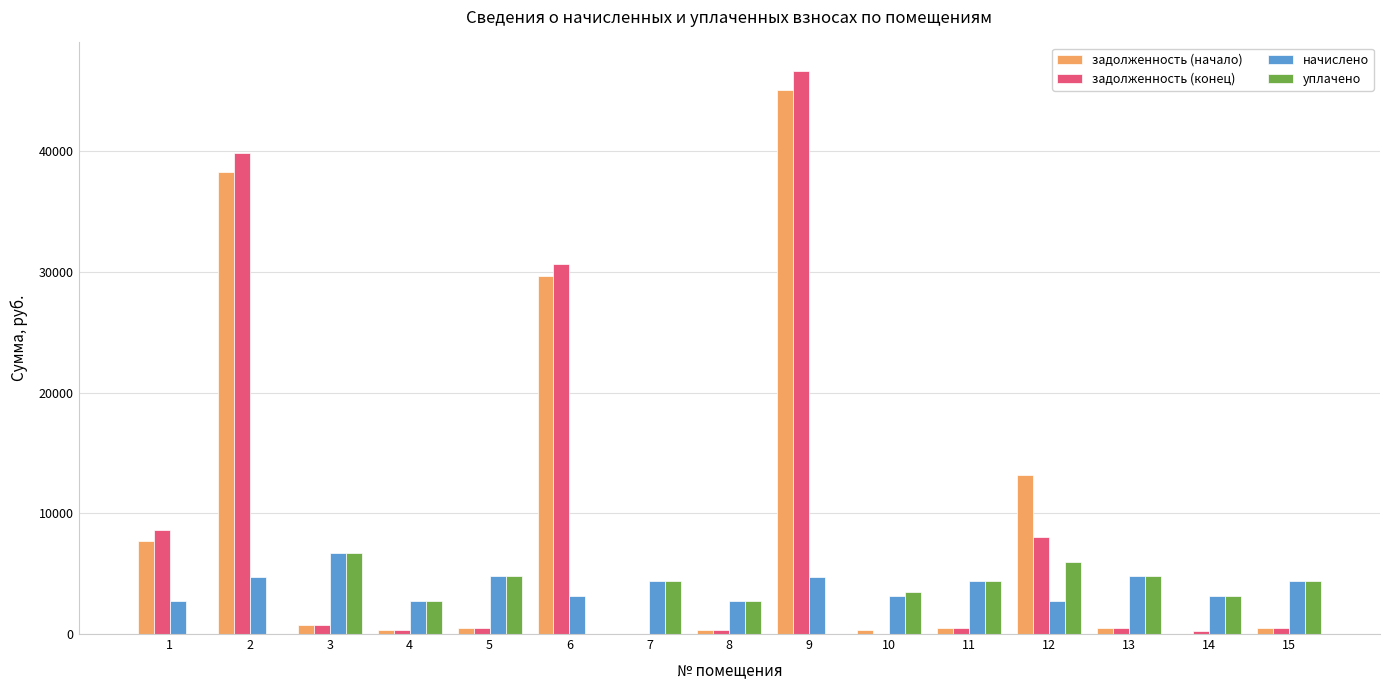

Does the chart contain stacked bars?

No